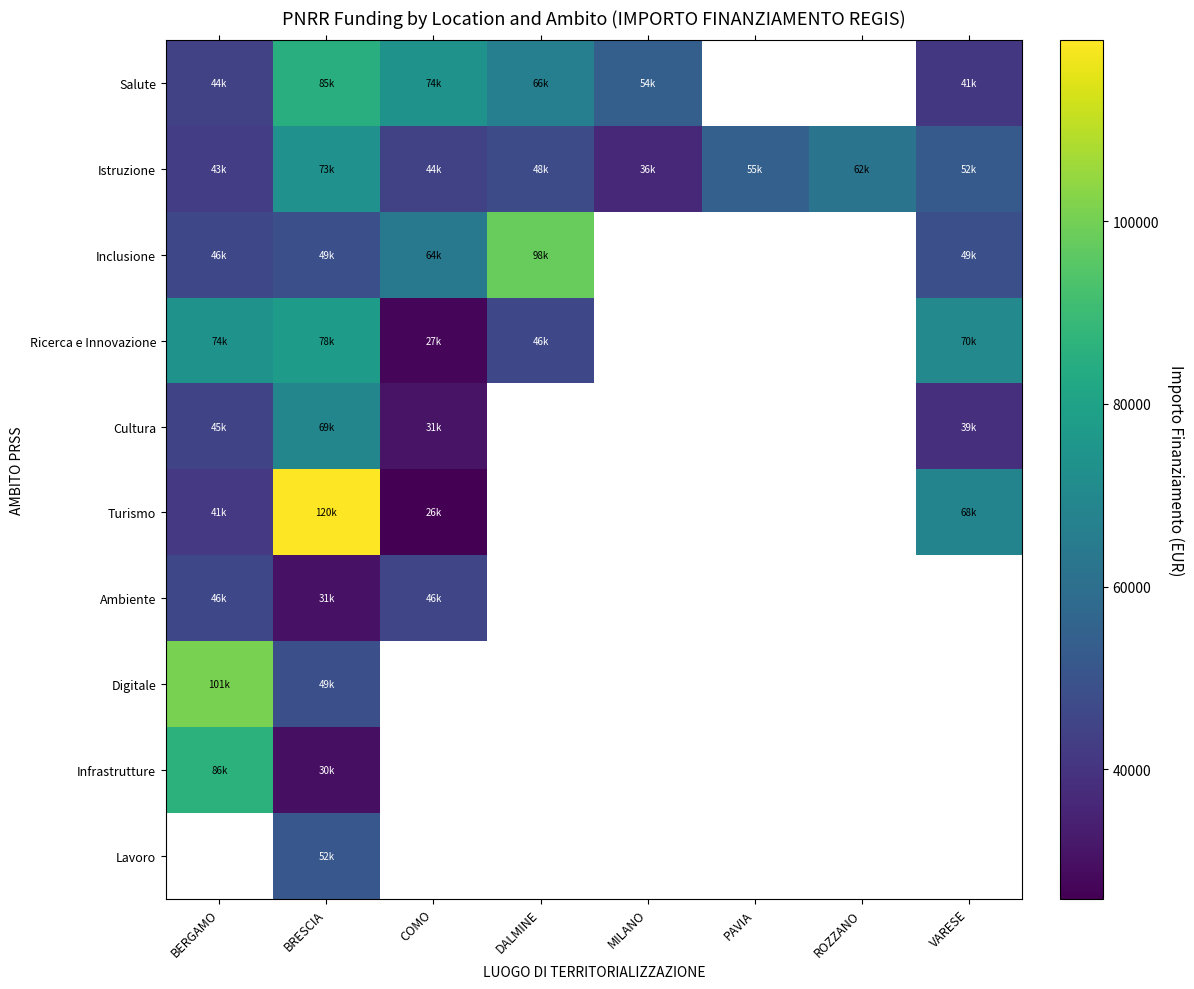

What is the smallest value displayed?

25842.4